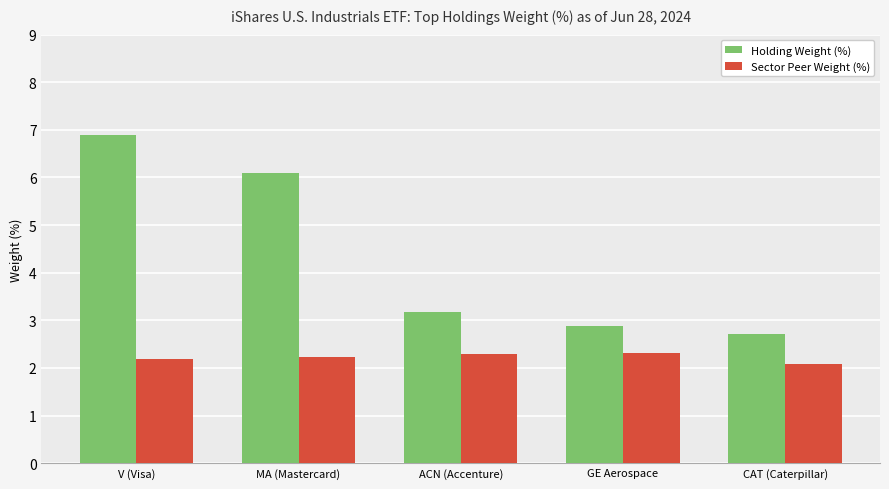

What is the difference between the maximum and minimum values in the Sector Peer Weight (%) series?

0.2